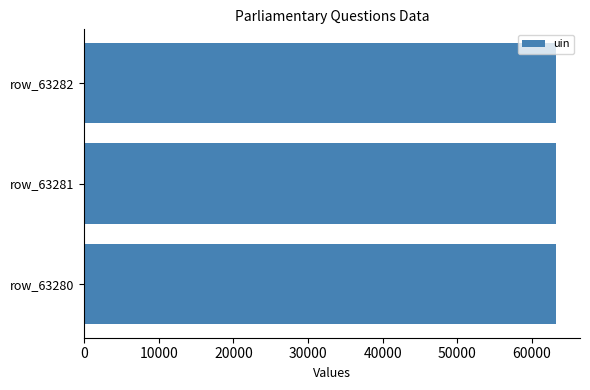

How many values are below 63281?

1